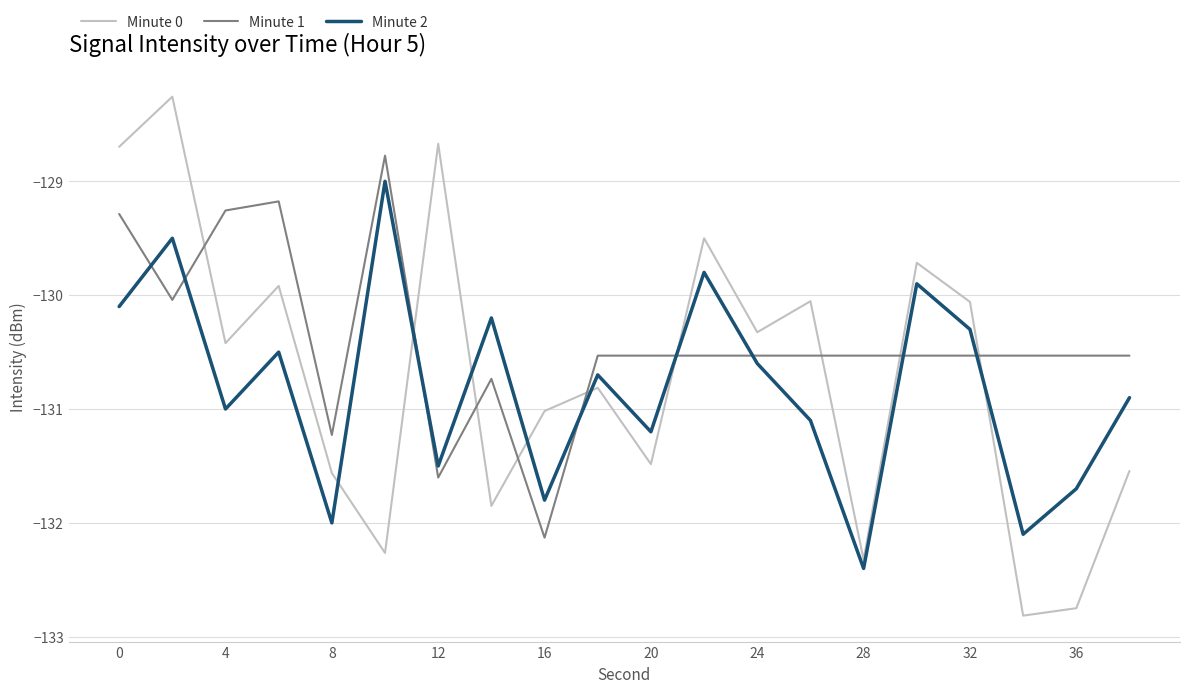

Which series has the largest total across all categories?

Minute 1